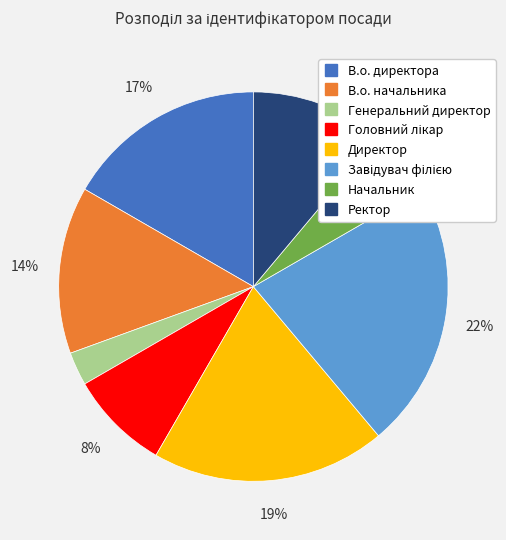

Is it true that Генеральний директор is 3% of the pie?

True